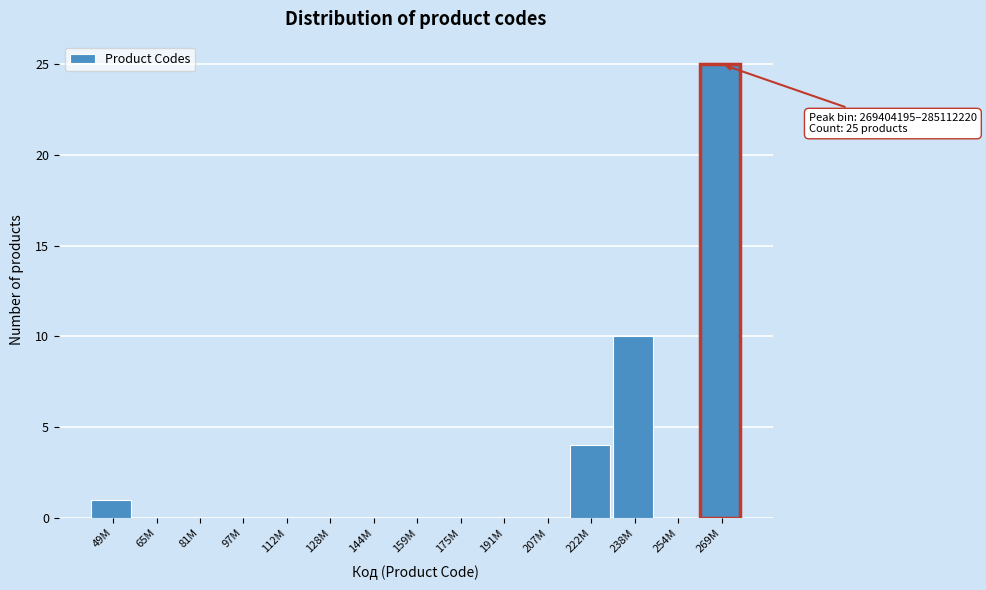

Reading right to left, list all the values displayed in this chart.

269M=25	254M=0	238M=10	222M=4	207M=0	191M=0	175M=0	159M=0	144M=0	128M=0	112M=0	97M=0	81M=0	65M=0	49M=1